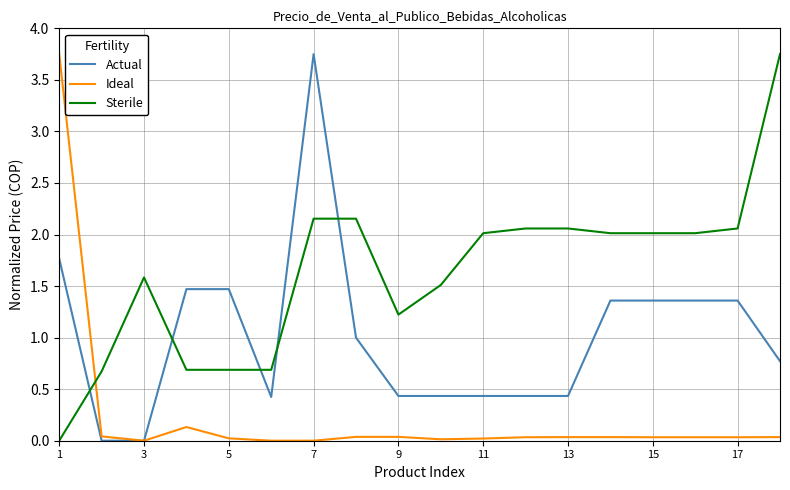

Which series has the largest total across all categories?

Sterile